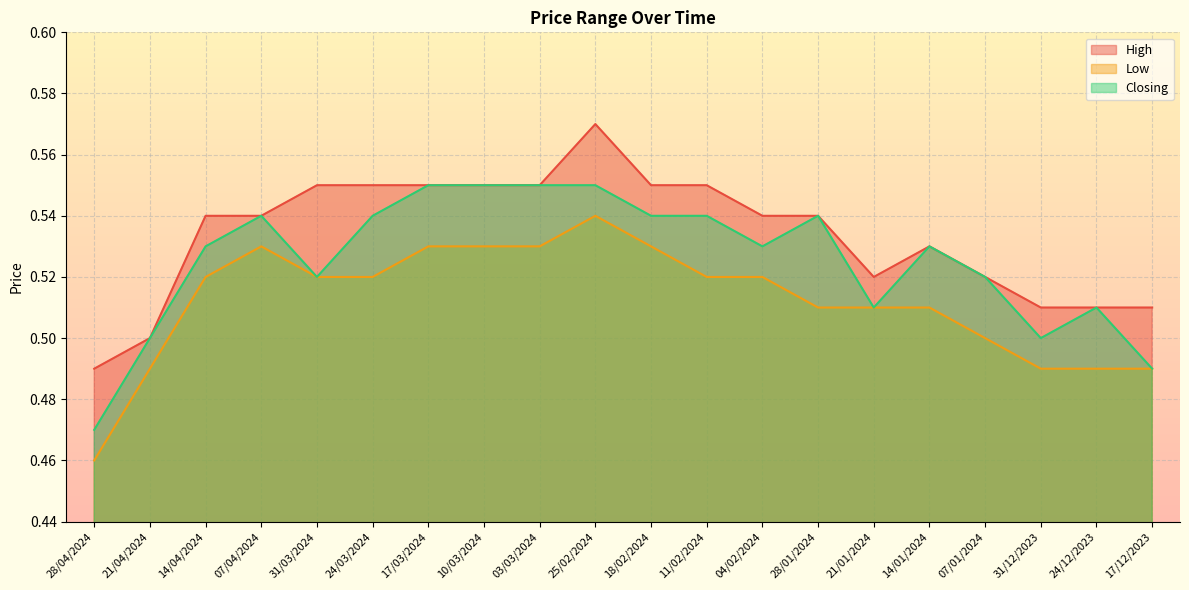

How many data points does each series have?

20